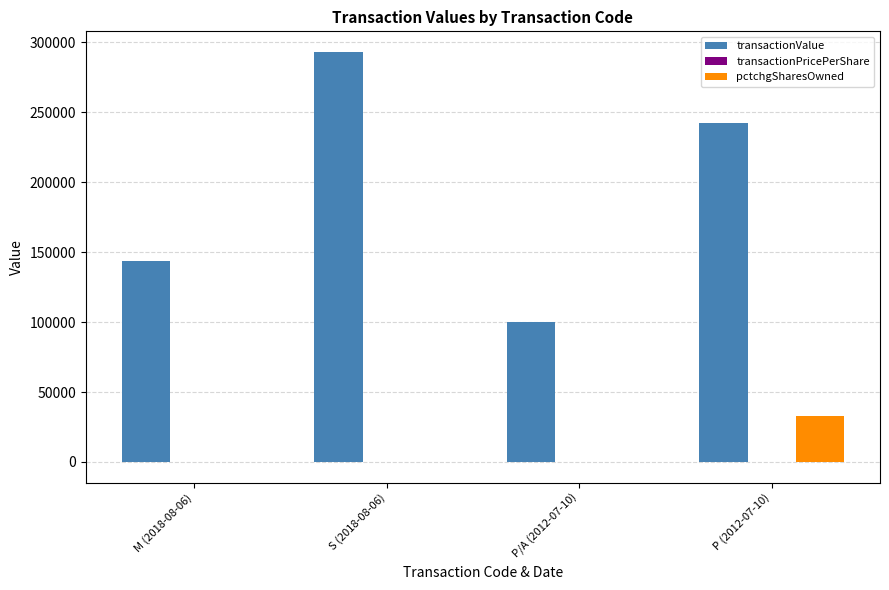

Is it true that transactionValue equals 475818.0 at S (2018-08-06)?

False